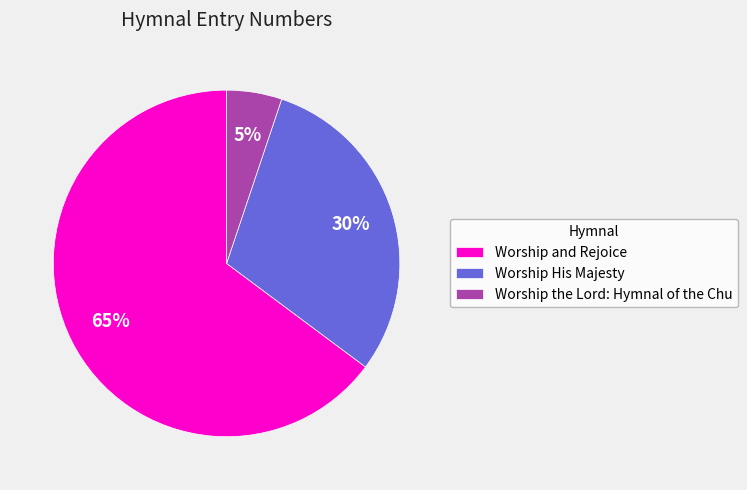

To the nearest percent, what percentage of the pie is Worship and Rejoice?

65%